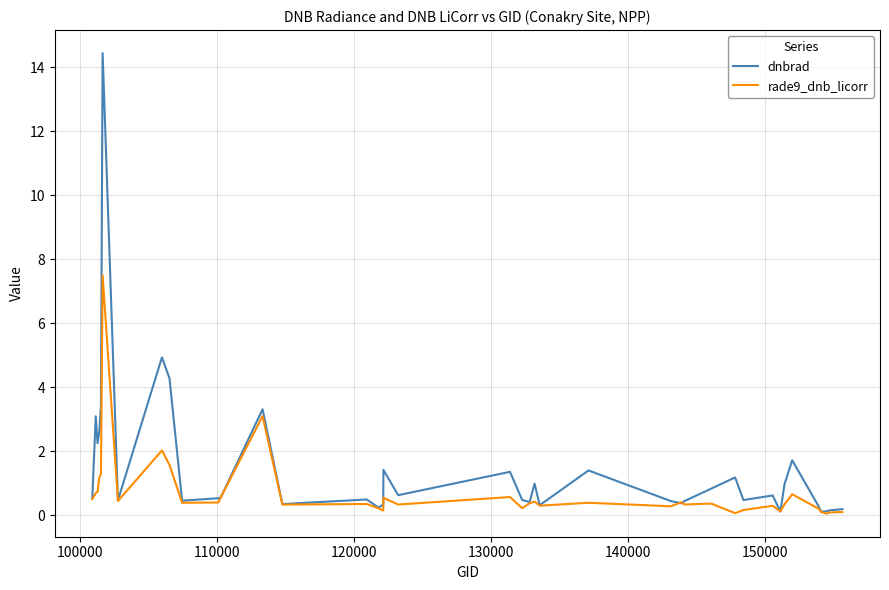

What is the greatest value displayed?

14.4